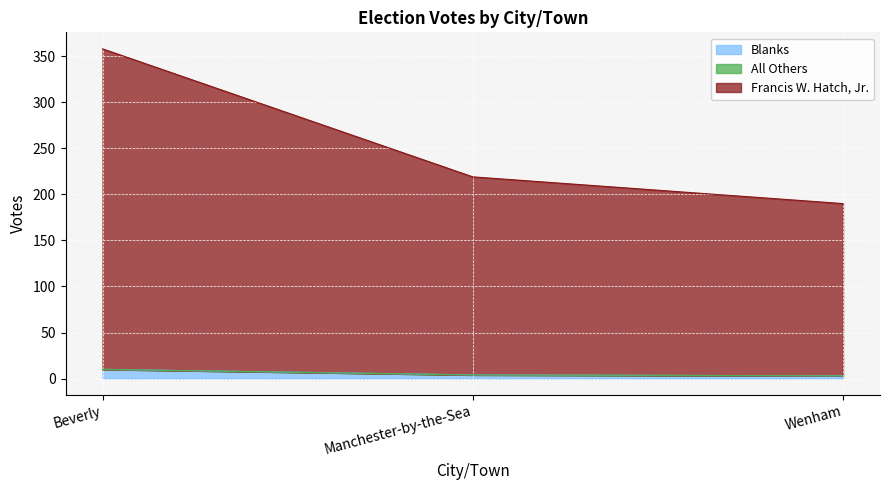

At how many categories does at least one series exceed 269?

1